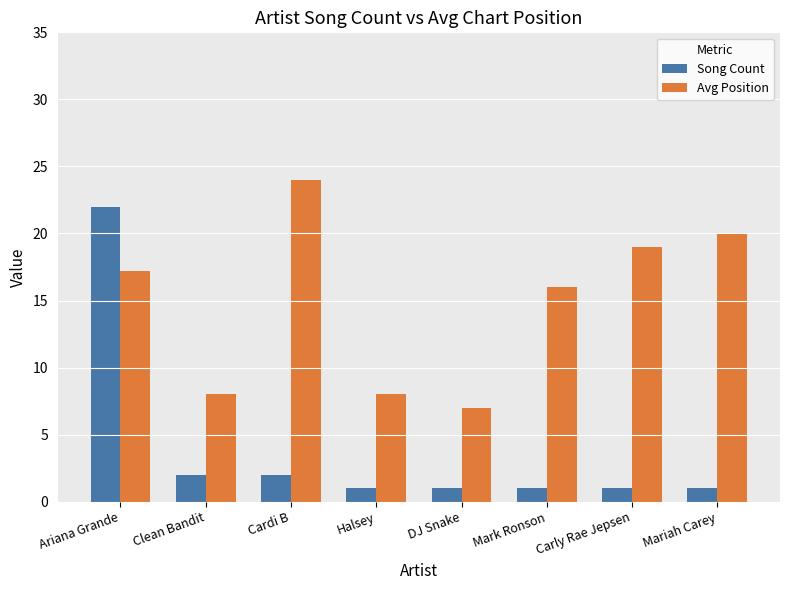

At how many categories does at least one series exceed 23?

1